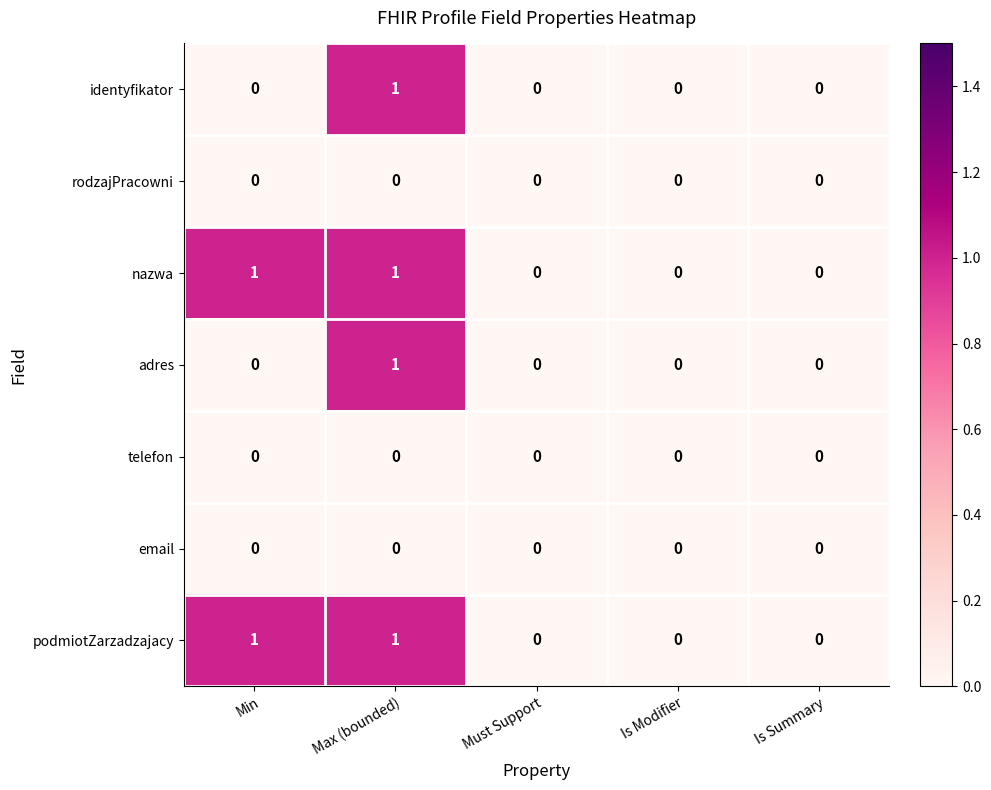

How many podmiotZarzadzajacy values are between 0 and 1?

5